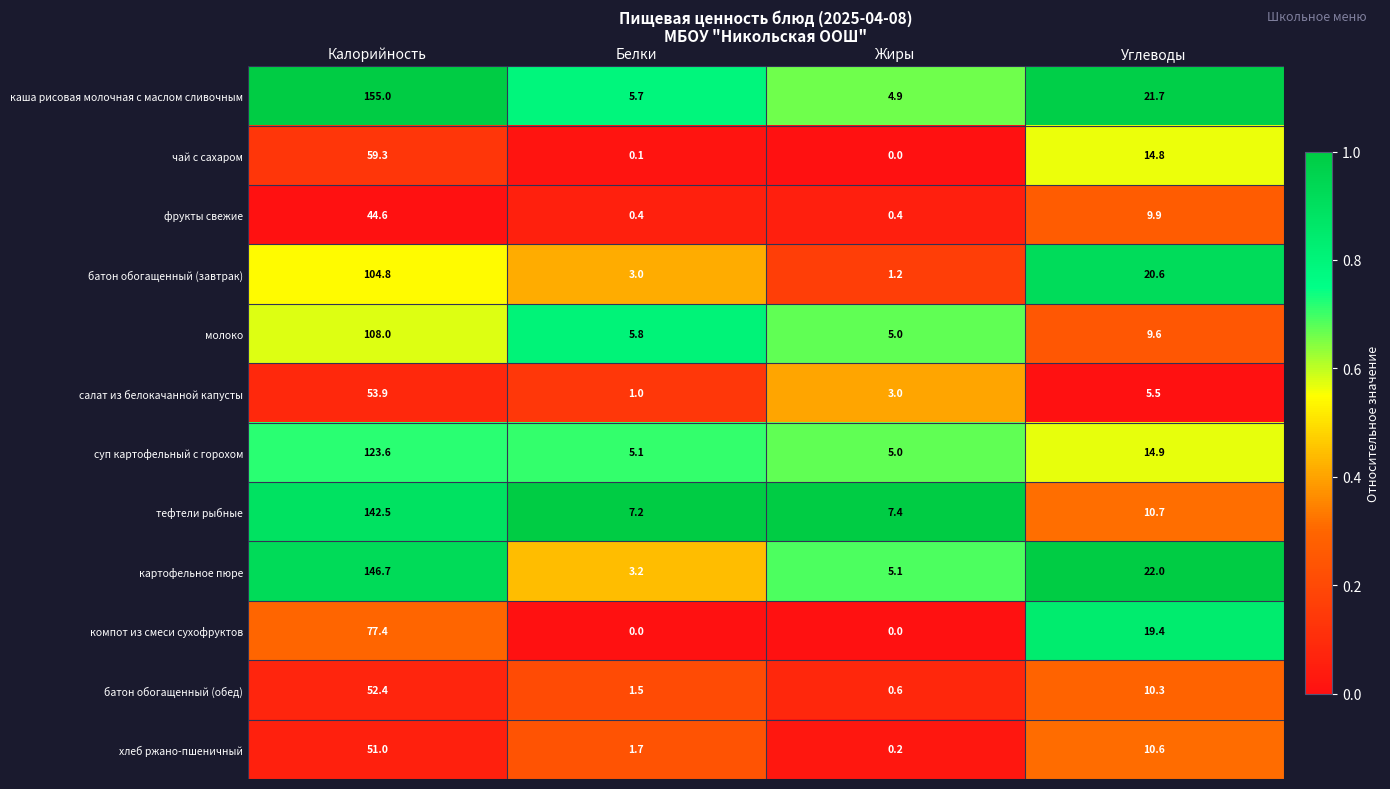

Which series changed the most between Белки and Жиры?

салат из белокачанной капусты